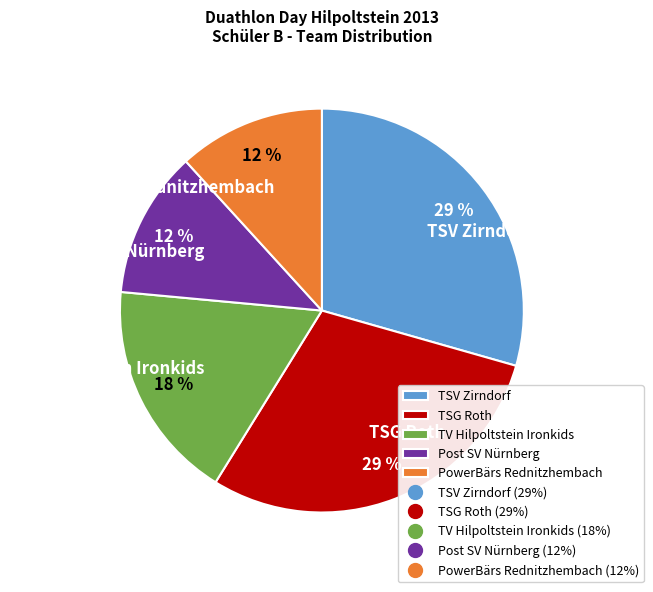

To the nearest percent, what portion does TSG Roth represent?

29%